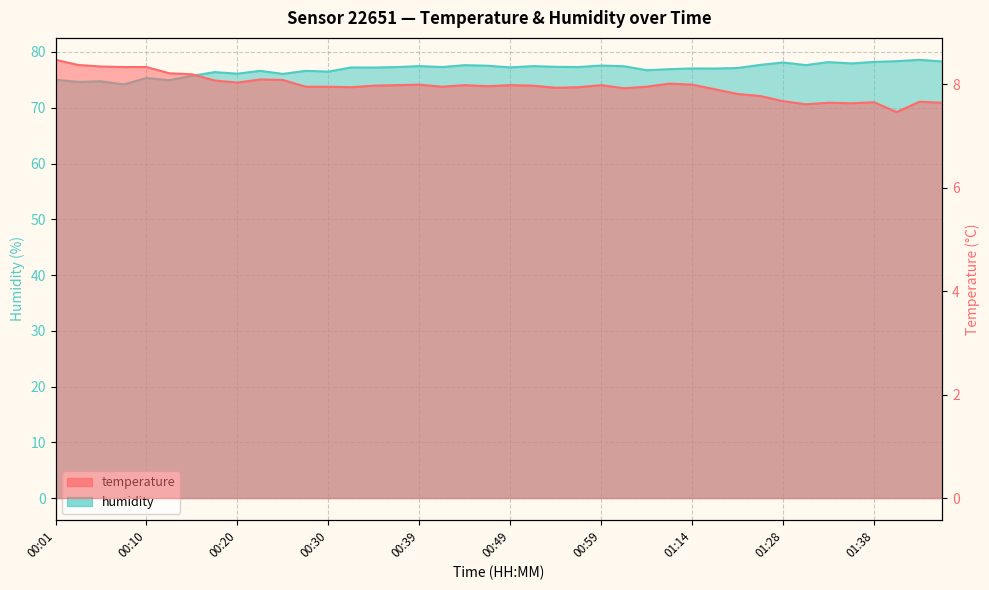

What is the total value across all series at 01:38?

85.9